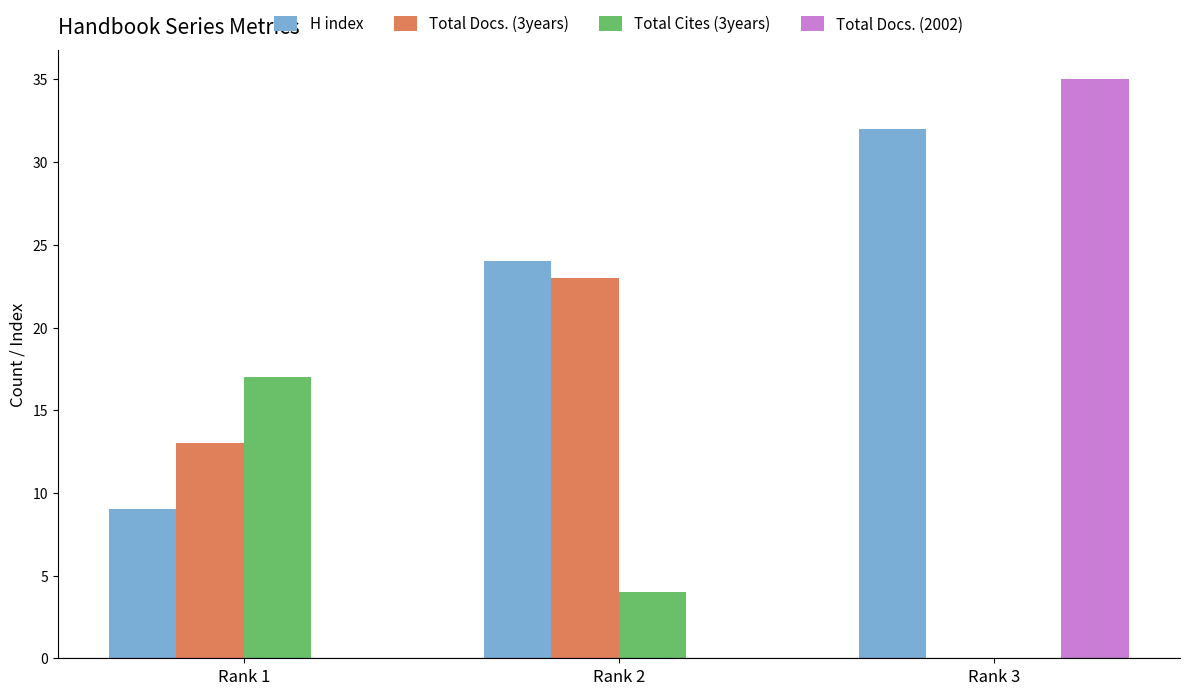

What is the average value of the H index series?

22